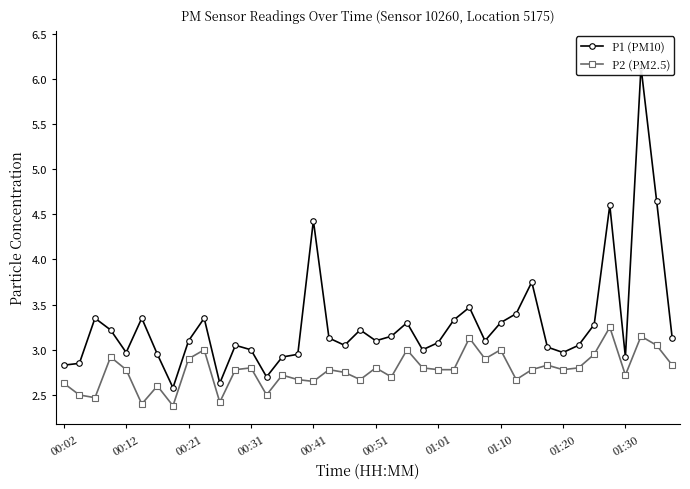

List the series in order of their peak value, highest first.

P1 (PM10), P2 (PM2.5)